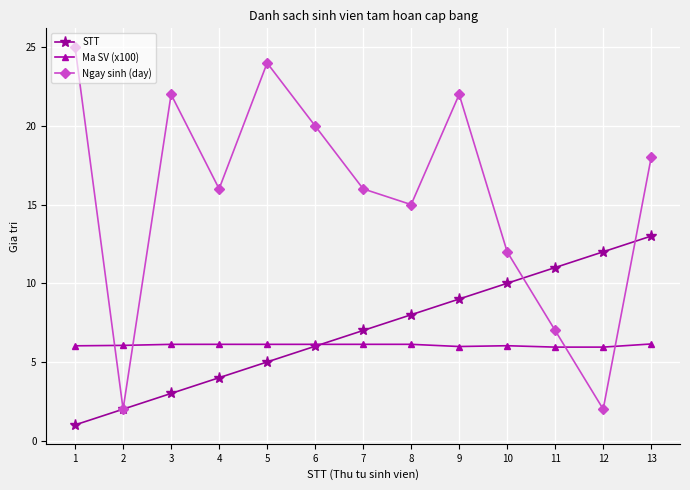

True or false: Ma SV (x100) and Ngay sinh (day) intersect in this chart.

True